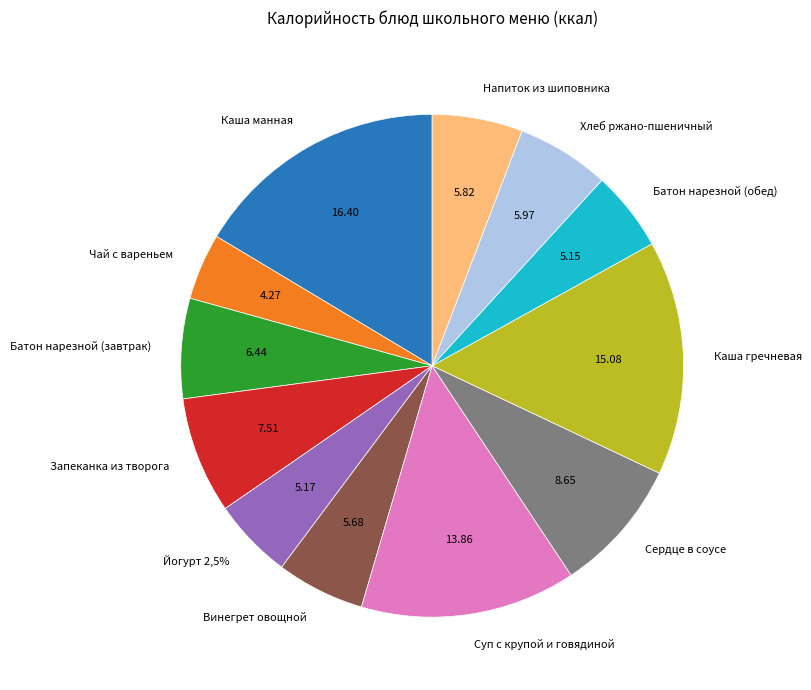

Which category has the biggest portion of the pie?

Каша манная